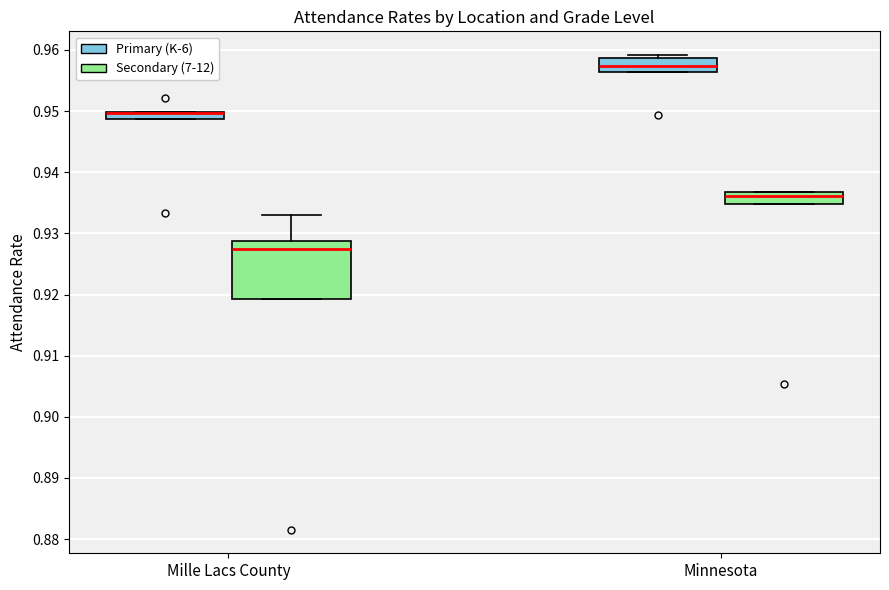

Where is the lower edge of the box for Mille Lacs County (Secondary (7-12)) on the y-axis? The values are not printed on the chart, so give them approximately, as read against the axis.

0.919